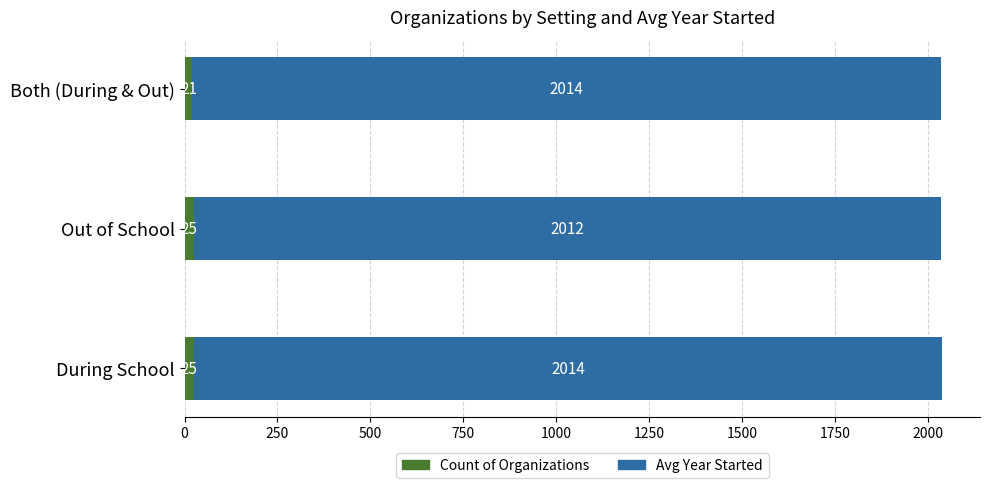

What is the difference between the maximum and minimum values in the Count of Organizations series?

4